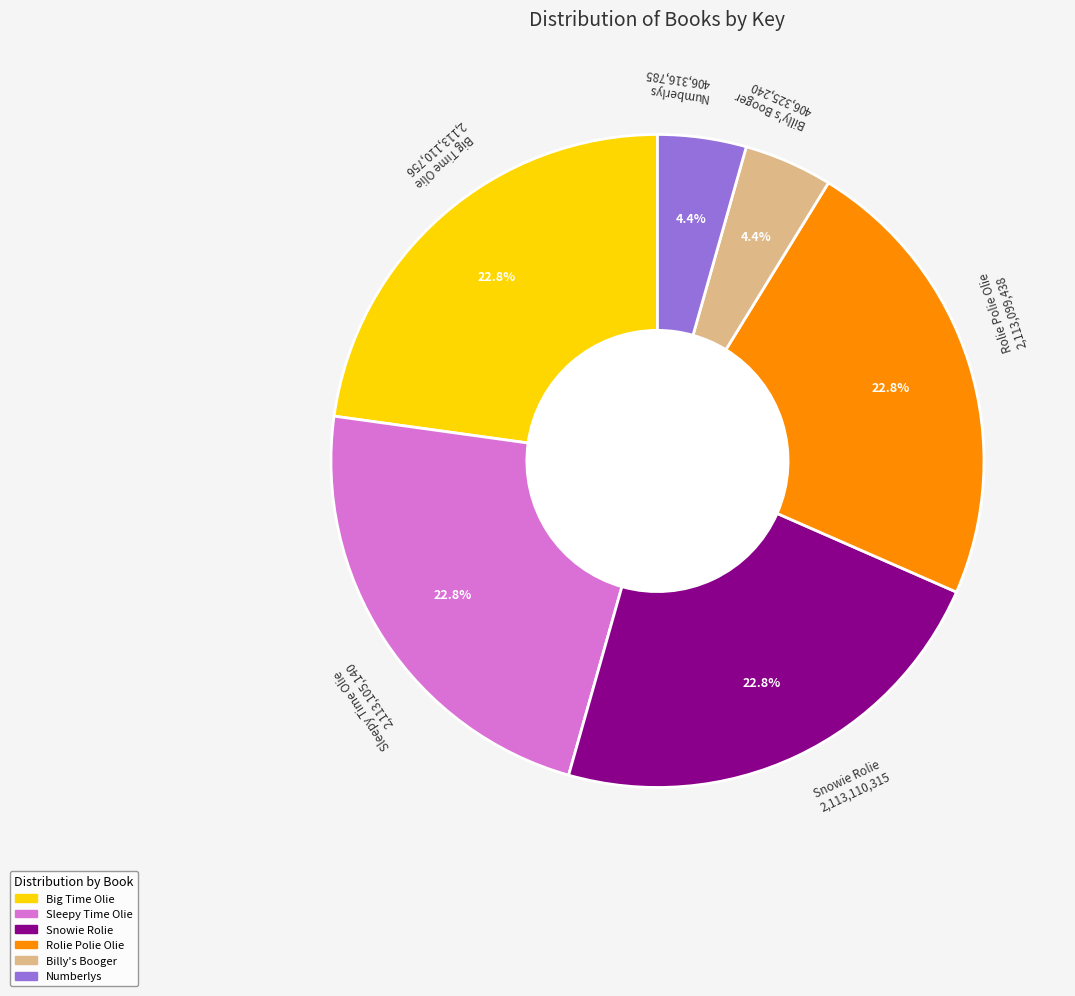

Count the number of slices in the pie.

6